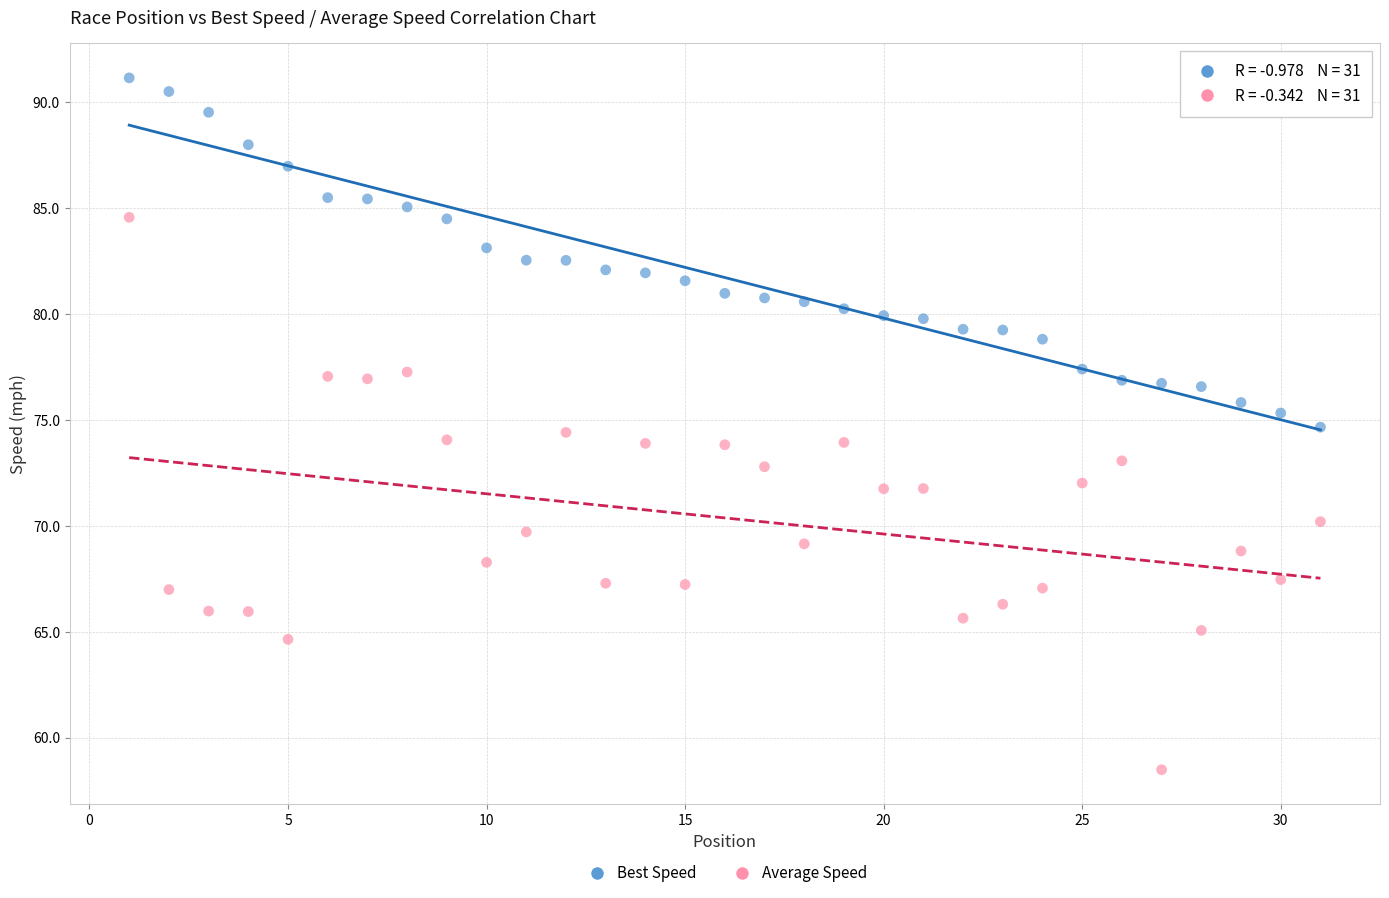

Across all data points, what is the range of X values (max minus min)?

30.0